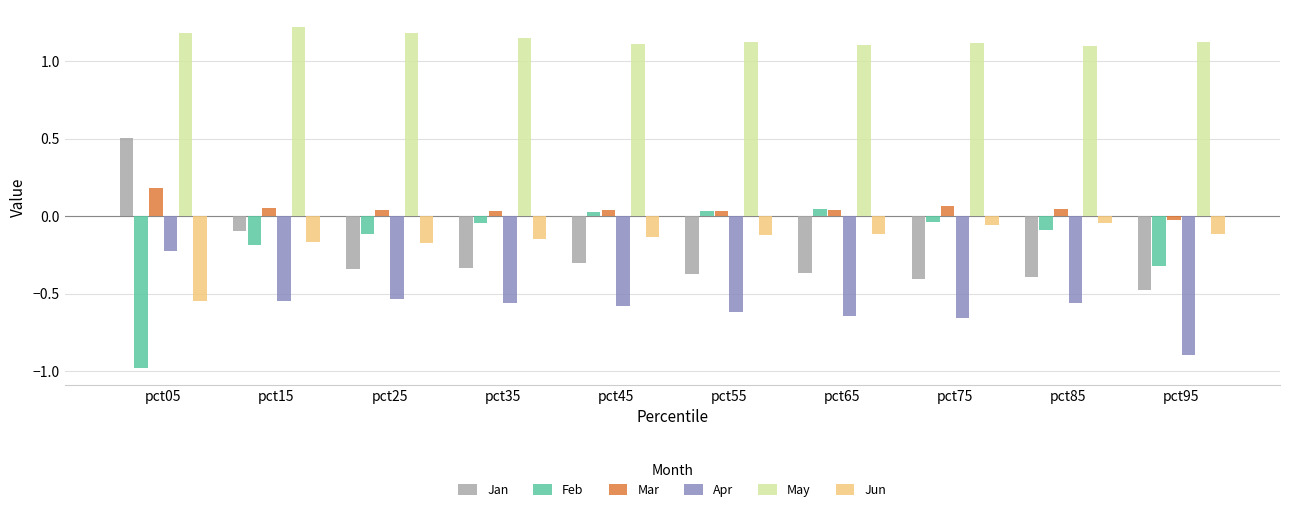

How many data points in Jan are above 0?

1